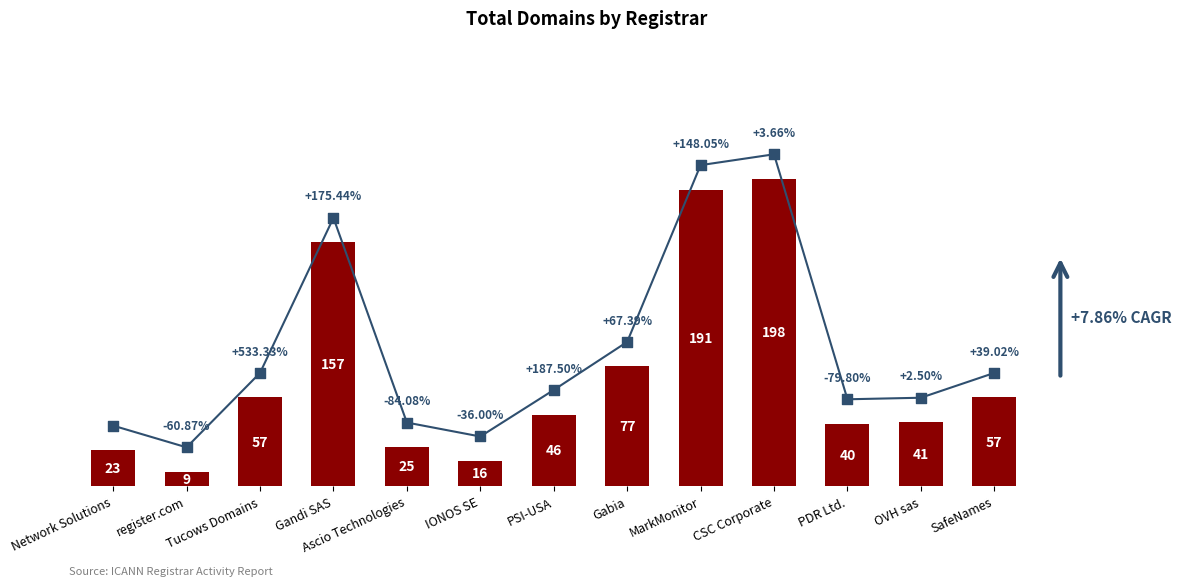

Between CSC Corporate and MarkMonitor, which is larger?

CSC Corporate